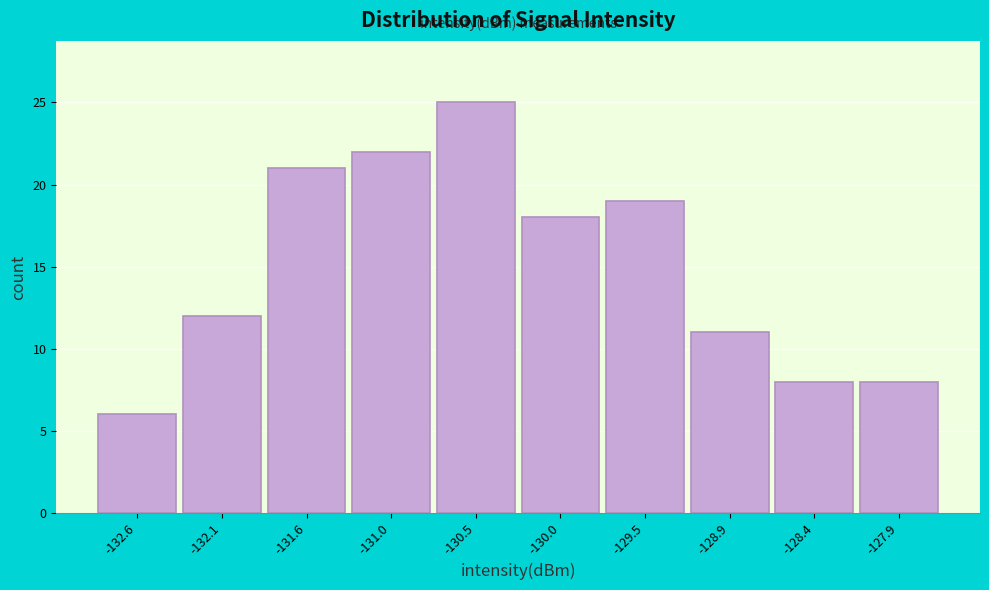

Which range on the x-axis has the tallest bar?

-130.8 to -130.3